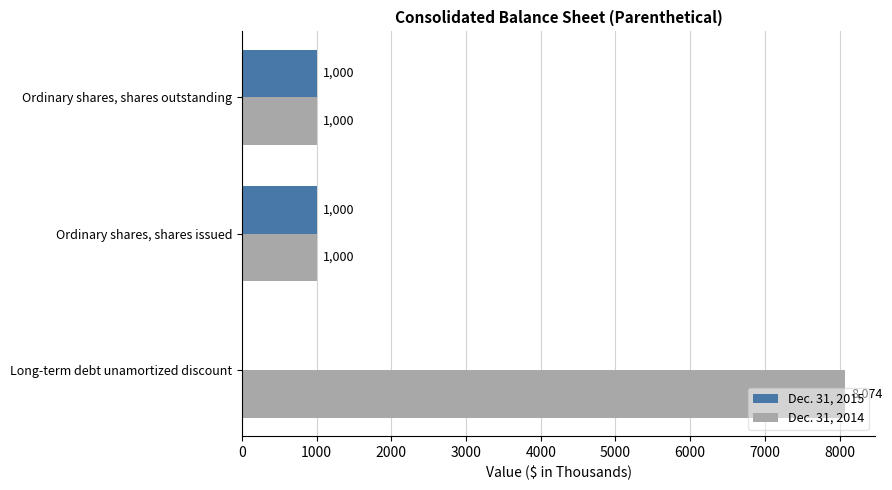

The Dec. 31, 2014 series shows 424 at Ordinary shares, shares outstanding. True or false?

False